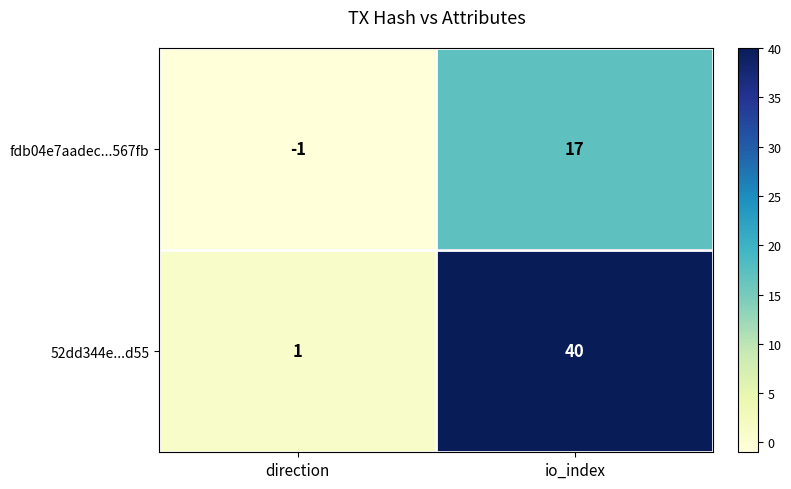

The fdb04e7aadec...567fb series shows -1 at direction. True or false?

True